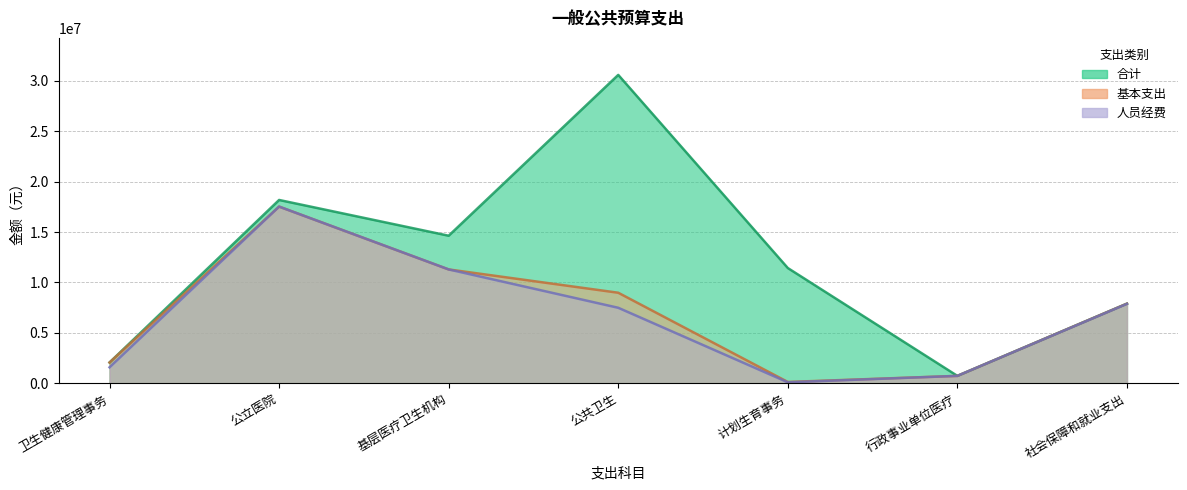

True or false: 人员经费 and 合计 cross at least once.

False